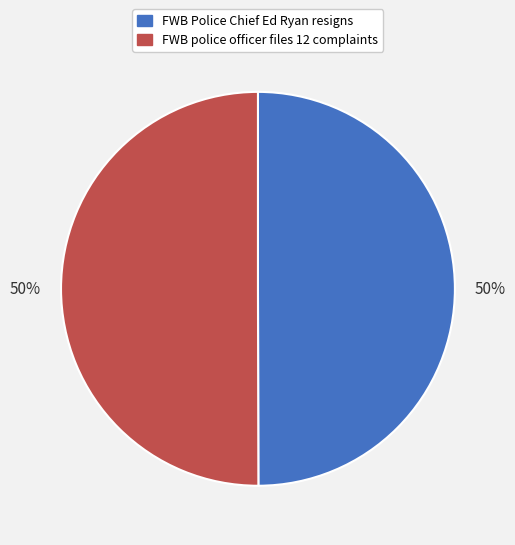

True or false: FWB police officer files 12 complaints accounts for 50% of the total.

True